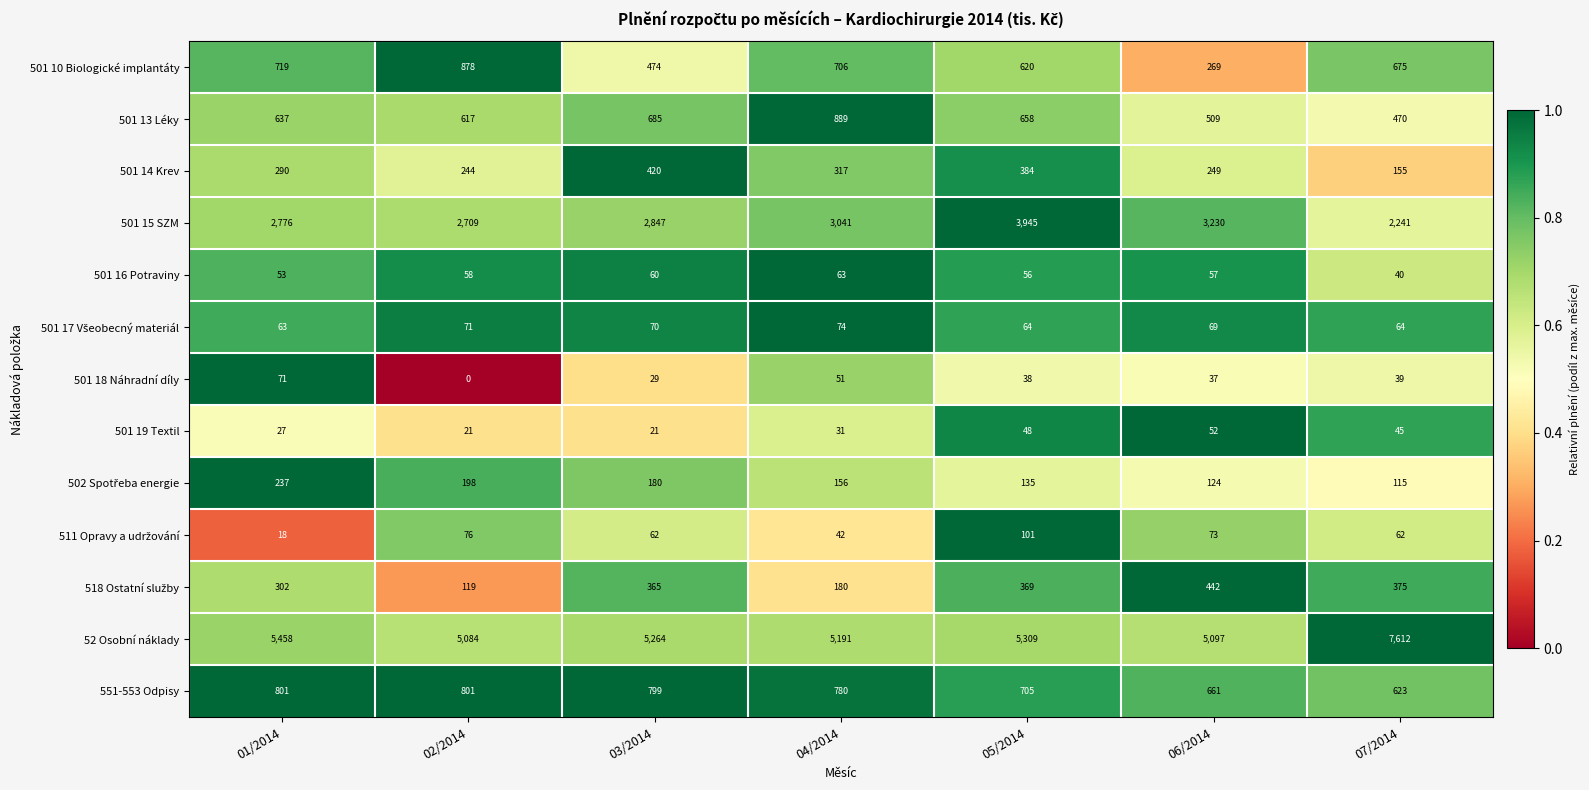

Where is 501 13 Léky nearest to the value 679?

03/2014